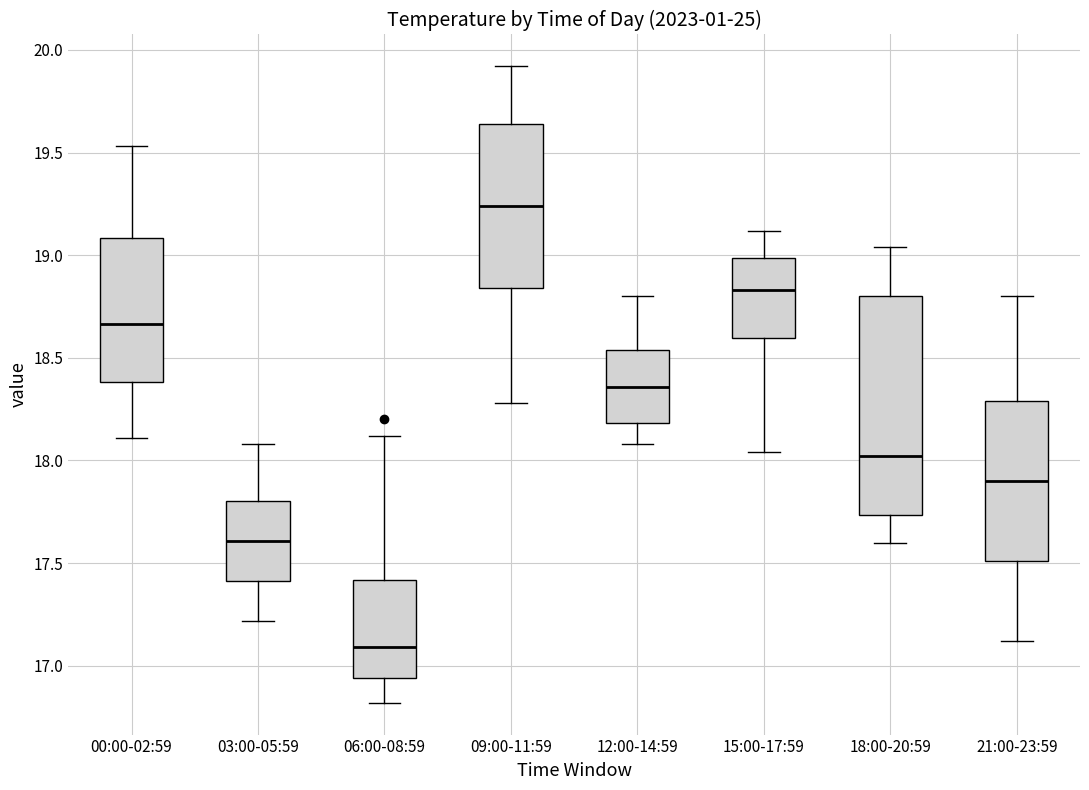

Reading left to right, read every box against the y-axis: the position of its median line, the range the box covers, and the ends of its whiskers. The values are not printed on the chart, so give them approximately, as read against the axis.

00:00-02:59: median 18.65, box 18.40 to 19.10, whiskers 18.10 to 19.55
03:00-05:59: median 17.60, box 17.40 to 17.80, whiskers 17.20 to 18.10
06:00-08:59: median 17.10, box 16.95 to 17.40, whiskers 16.80 to 18.10
09:00-11:59: median 19.25, box 18.85 to 19.65, whiskers 18.30 to 19.90
12:00-14:59: median 18.35, box 18.20 to 18.55, whiskers 18.10 to 18.80
15:00-17:59: median 18.85, box 18.60 to 19.00, whiskers 18.05 to 19.10
18:00-20:59: median 18.00, box 17.75 to 18.80, whiskers 17.60 to 19.05
21:00-23:59: median 17.90, box 17.50 to 18.30, whiskers 17.10 to 18.80